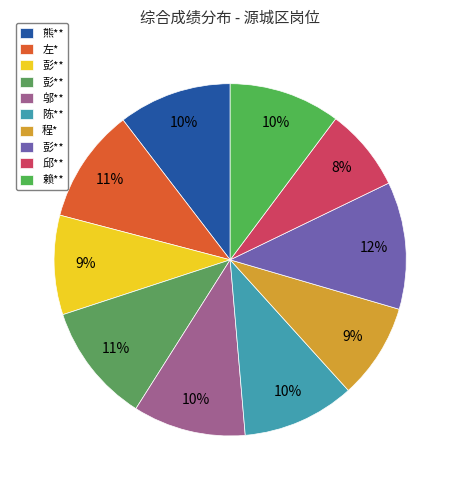

Which slice is the largest?

彭**